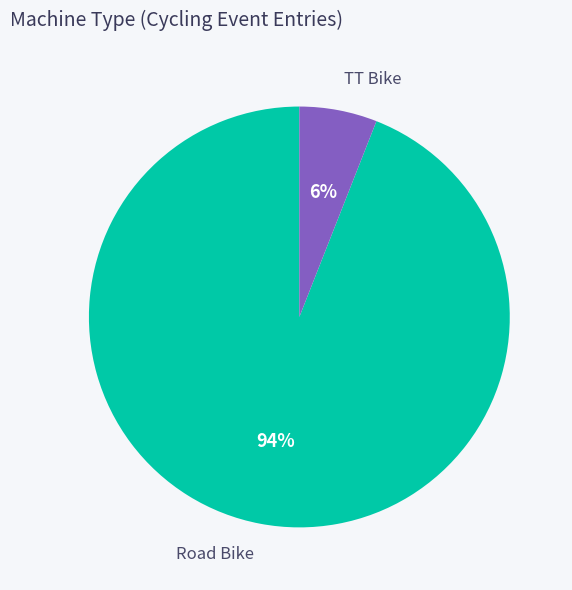

Is the sum of Road Bike and TT Bike greater than half?

Yes